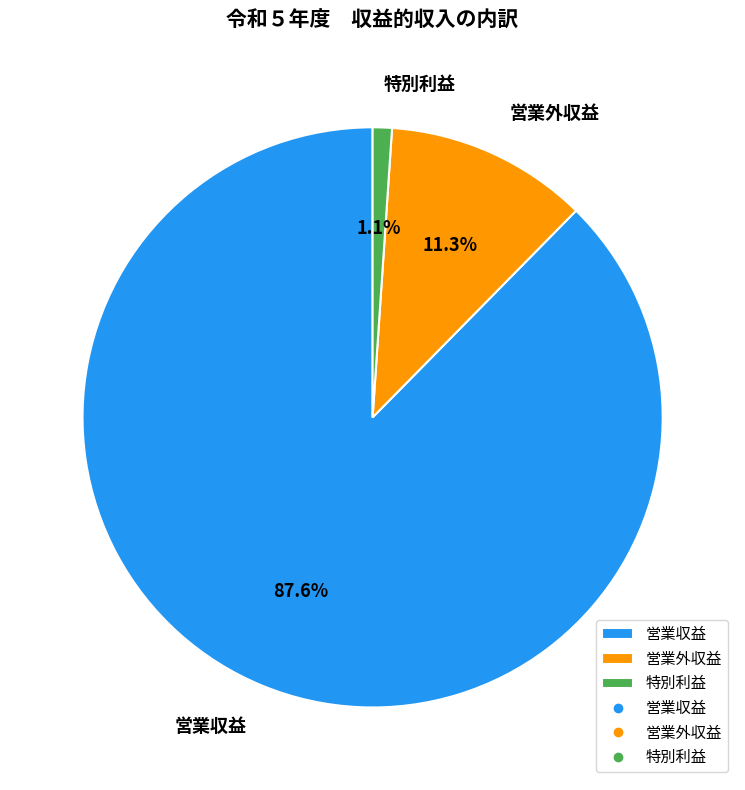

The 営業外収益 slice represents 11% of the pie. True or false?

True